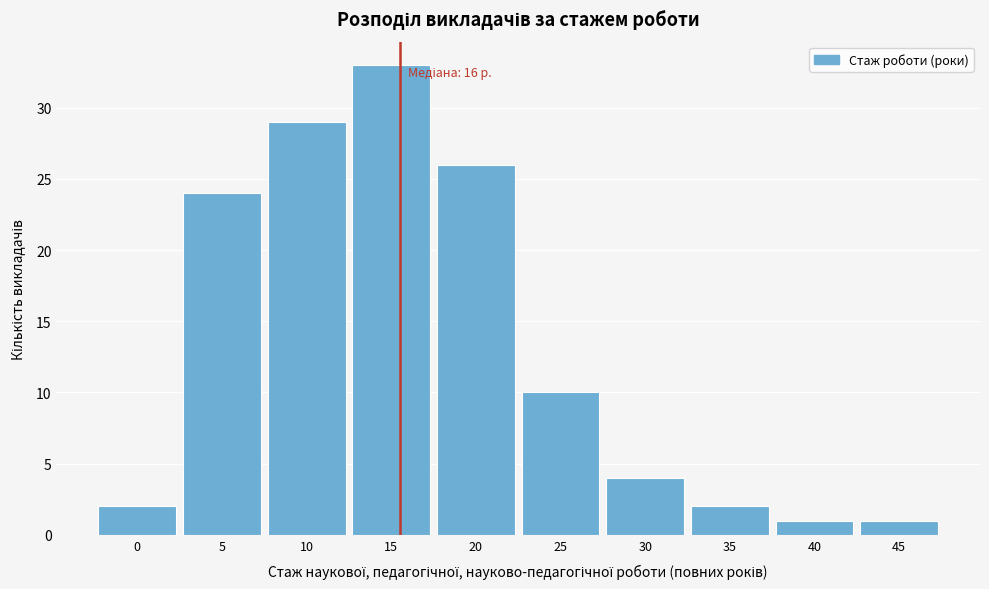

Reading left to right, list all the values displayed in this chart.

2	24	29	33	26	10	4	2	1	1